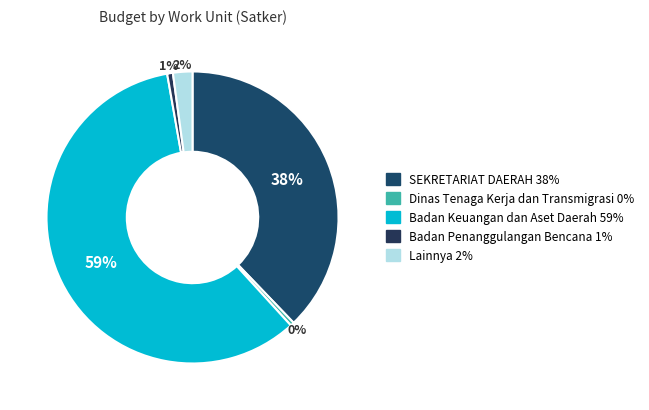

What is the largest slice in the pie chart?

Badan Keuangan dan Aset Daerah